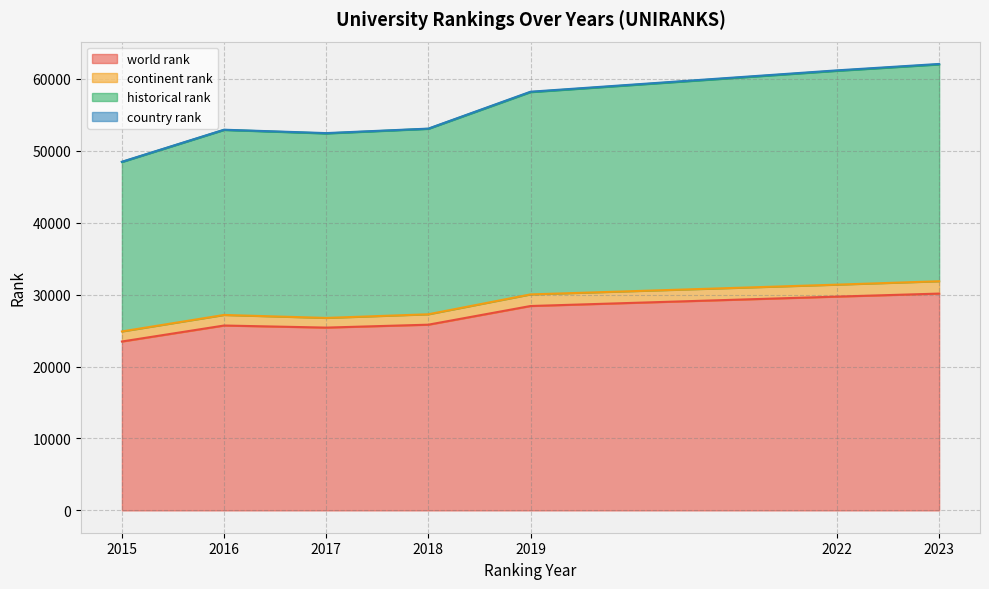

True or false: historical rank and world rank intersect in this chart.

False